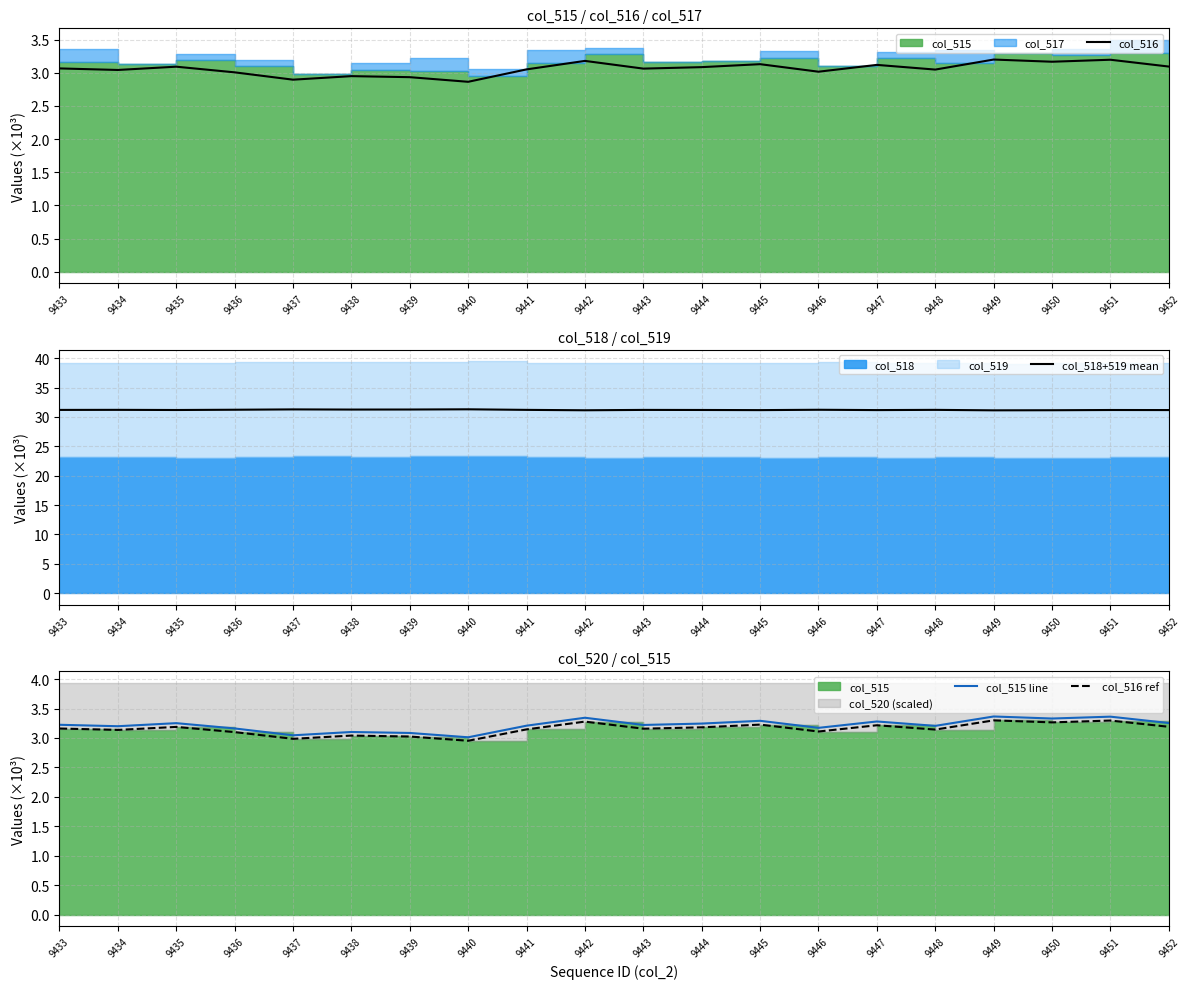

The col_515 line series shows 3.2 at 9443. True or false?

True